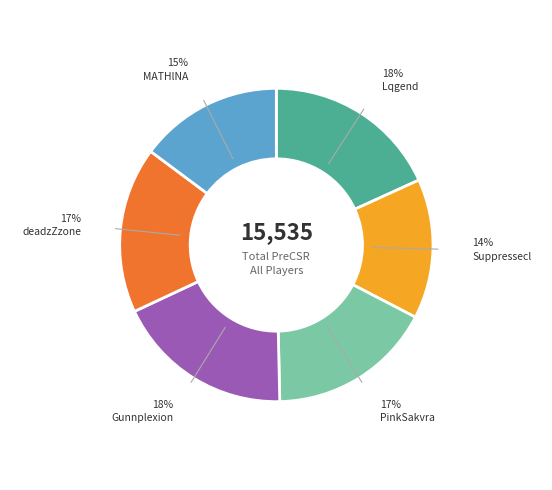

True or false: PinkSakvra accounts for 17% of the total.

True